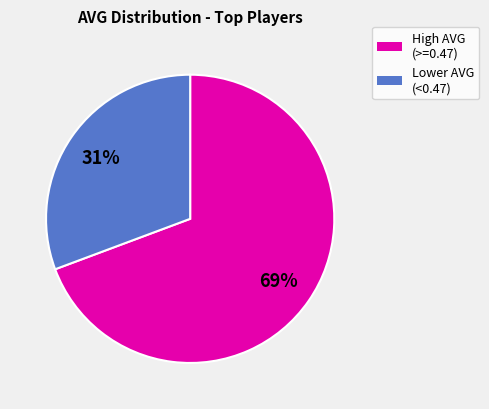

Combined, do High AVG (>=0.47) and Lower AVG (<0.47) account for over 50%?

Yes